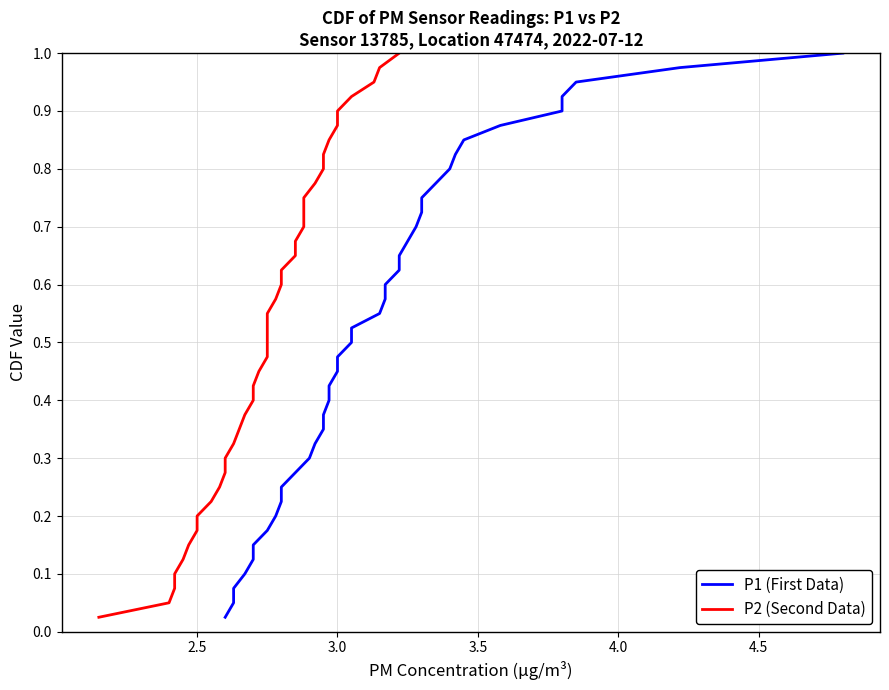

The value of P1 (First Data) at 38 is 0.6. True or false?

False